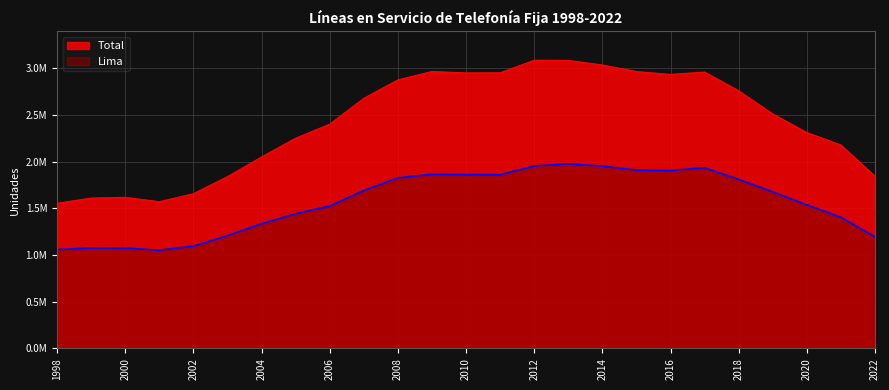

How many values in the Total series are below 2510053?

12